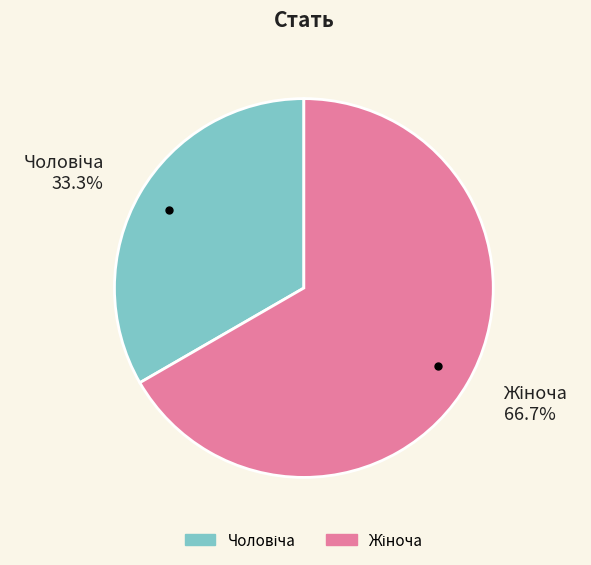

Is there a majority slice in this chart?

Yes